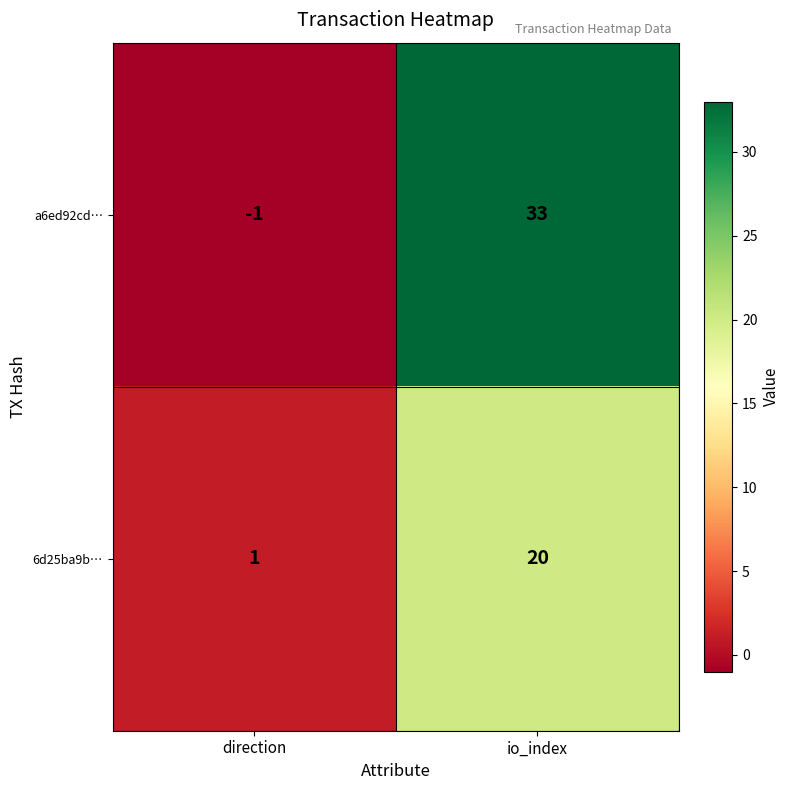

What is the difference between the 6d25ba9b… values at io_index and direction?

19